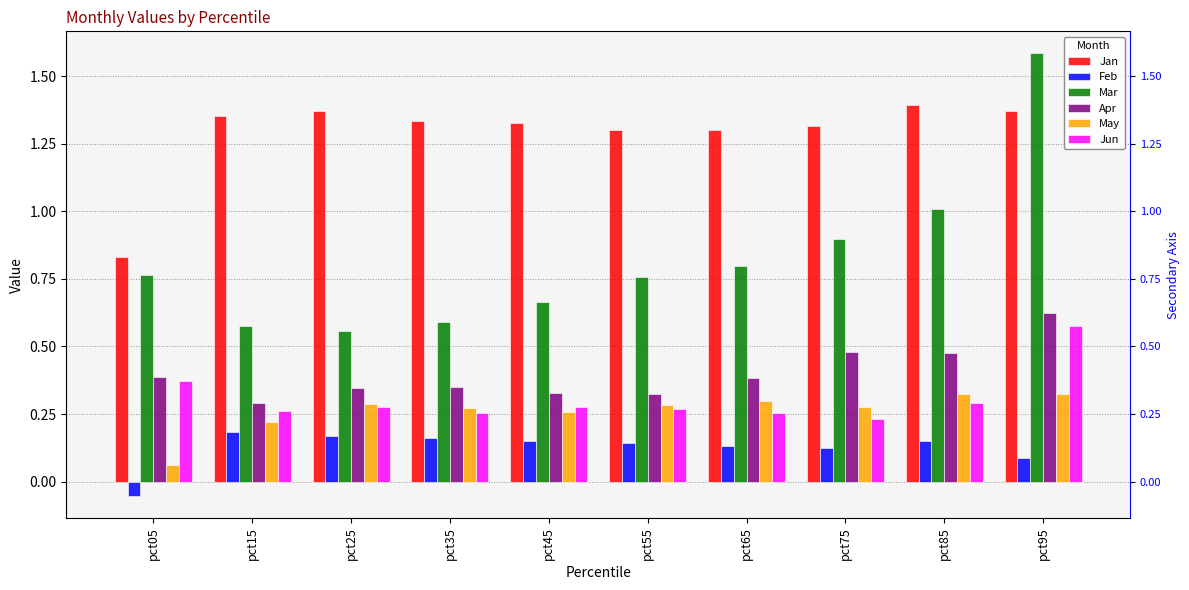

What are all the series names shown in the legend?

Jan, Feb, Mar, Apr, May, Jun